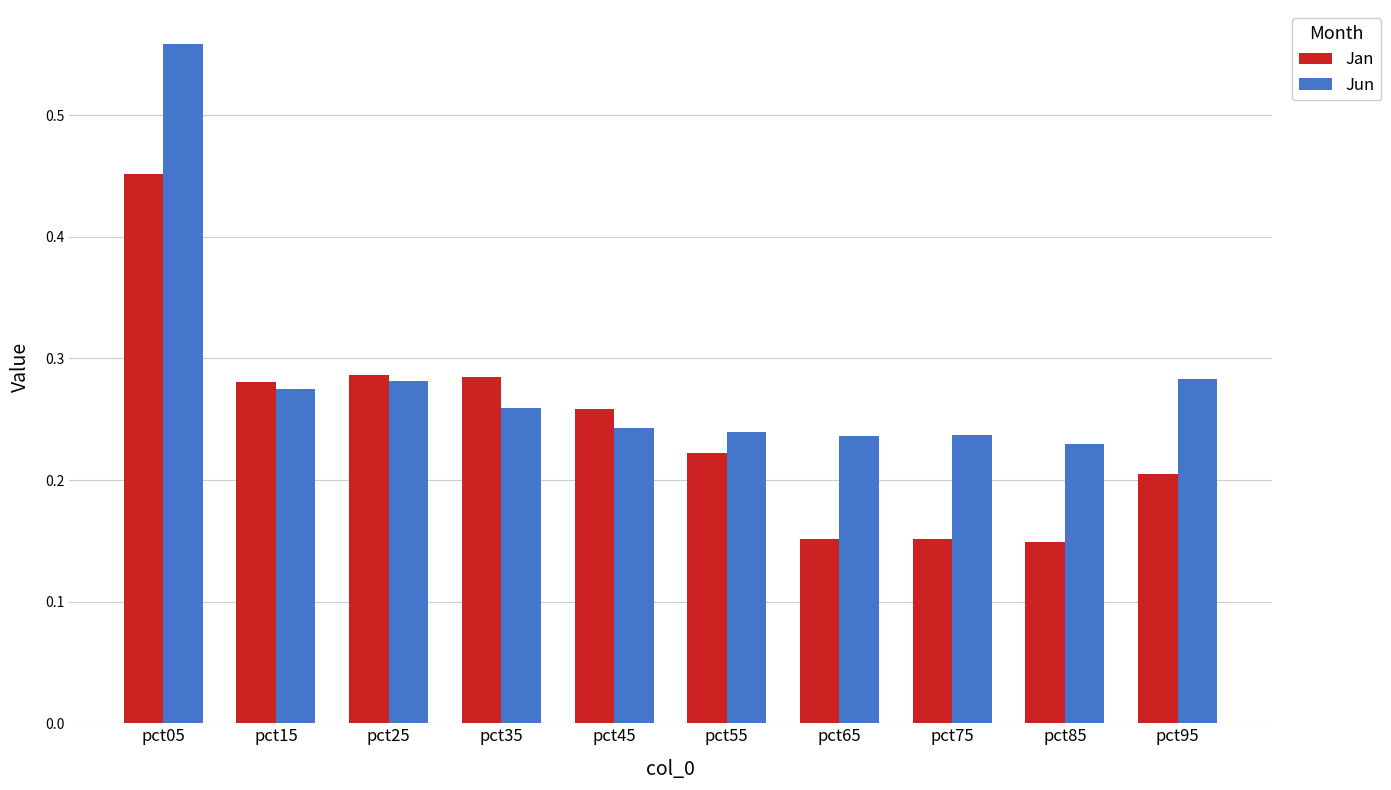

Rank the series at pct85 from highest to lowest value.

Jun, Jan